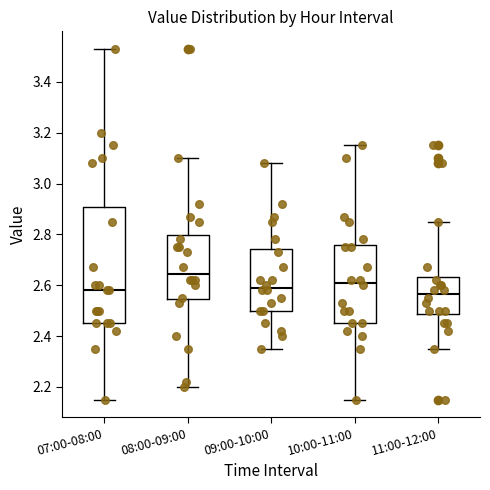

Reading left to right, transcribe this box plot: for each box, give where its median line is, the range the box spans, and where its two whiskers end, as read against the y-axis. The values are not printed on the chart, so give them approximately, as read against the axis.

07:00-08:00: median 2.58, box 2.46 to 2.90, whiskers 2.16 to 3.54
08:00-09:00: median 2.64, box 2.54 to 2.80, whiskers 2.20 to 3.10
09:00-10:00: median 2.60, box 2.50 to 2.74, whiskers 2.36 to 3.08
10:00-11:00: median 2.62, box 2.46 to 2.76, whiskers 2.16 to 3.16
11:00-12:00: median 2.56, box 2.48 to 2.64, whiskers 2.36 to 2.86